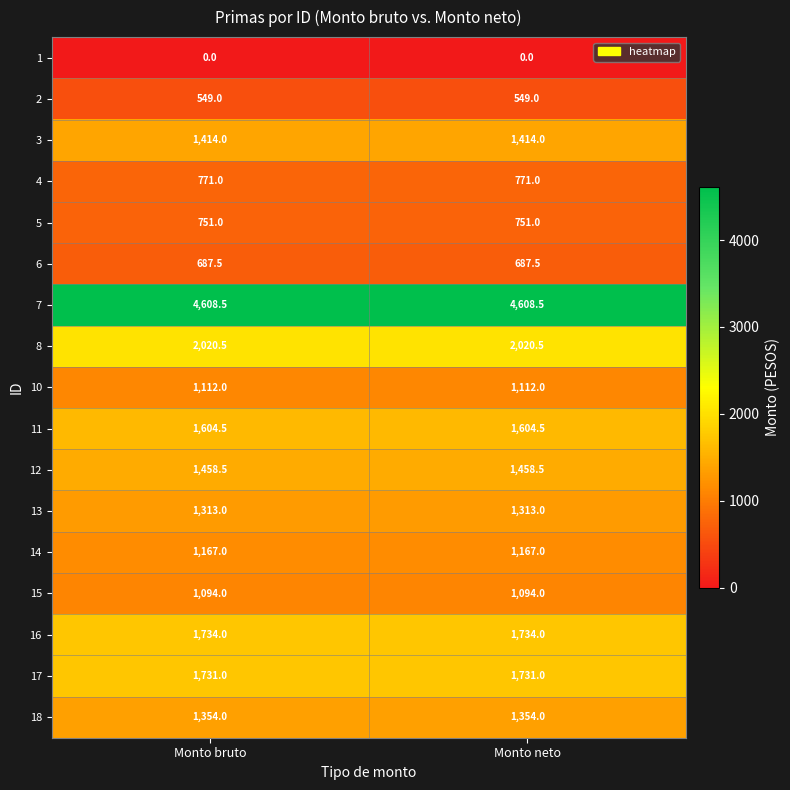

What is the total value across all series at Monto neto?

23369.5